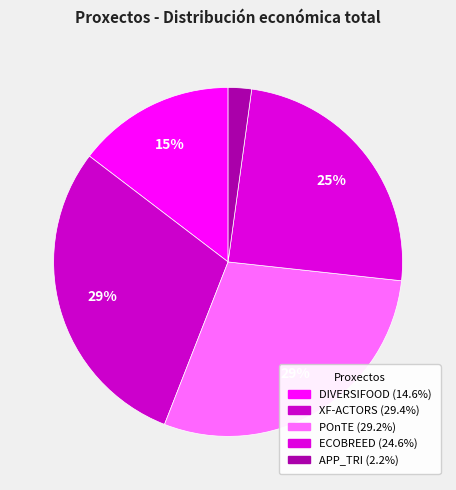

True or false: ECOBREED accounts for 15% of the total.

False